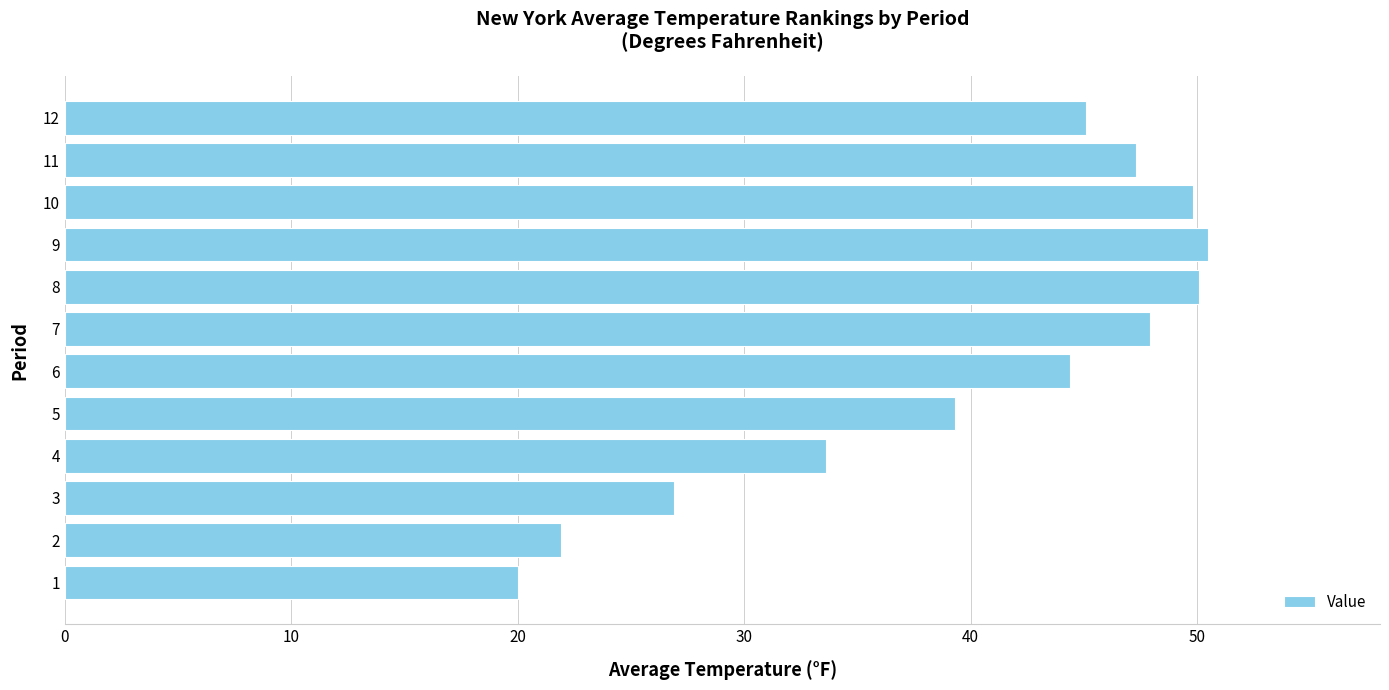

What is the smallest value displayed?

20.0